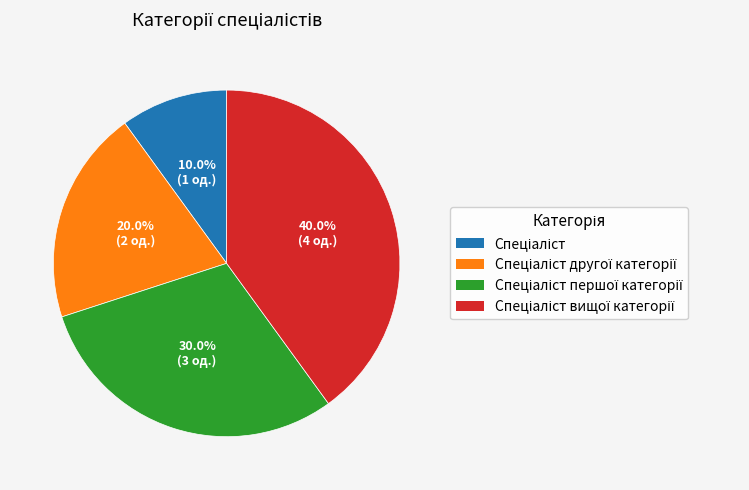

Is there any slice that represents more than half of the pie?

No